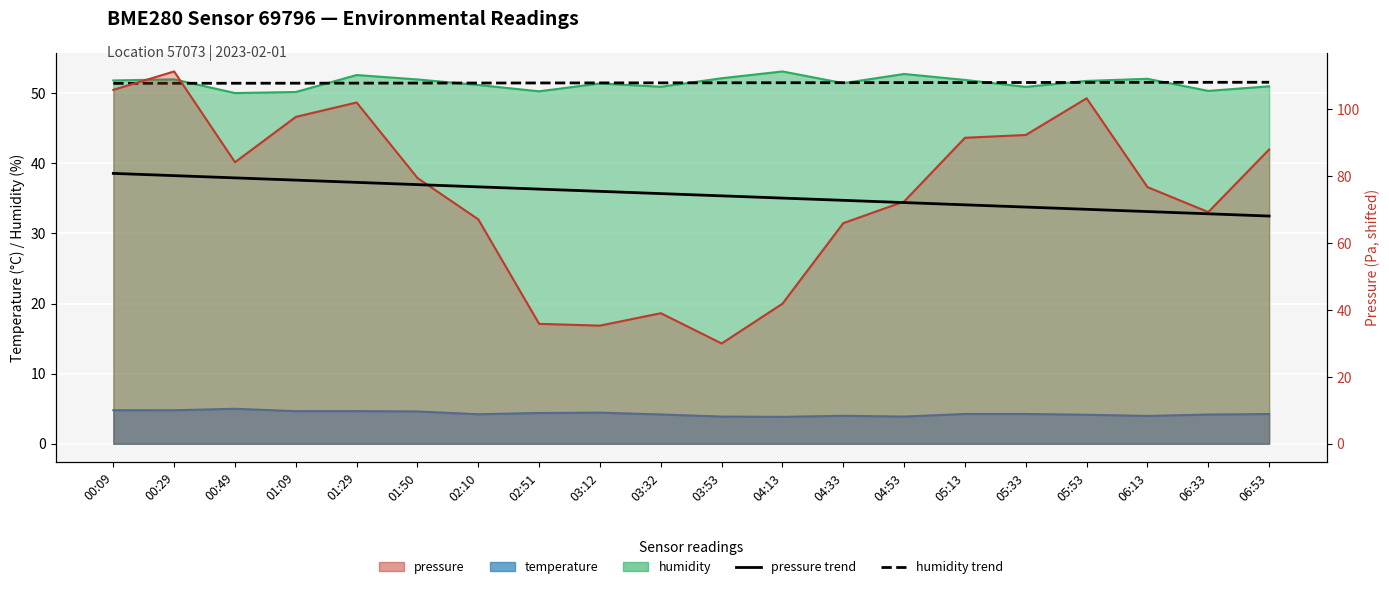

At which label is temperature closest to 4?

04:33